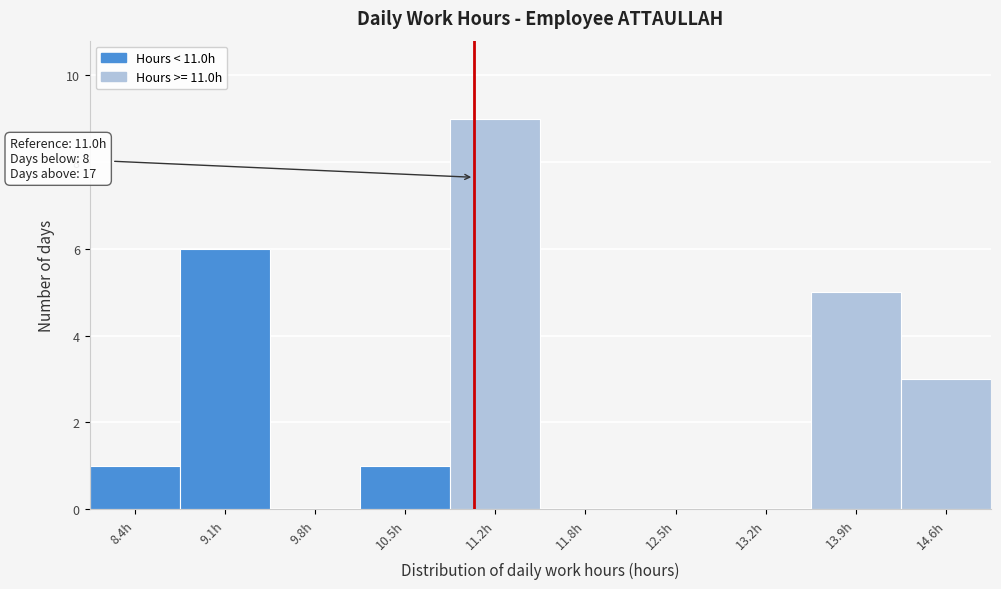

Which range on the x-axis has the tallest bar?

10.82 to 11.50